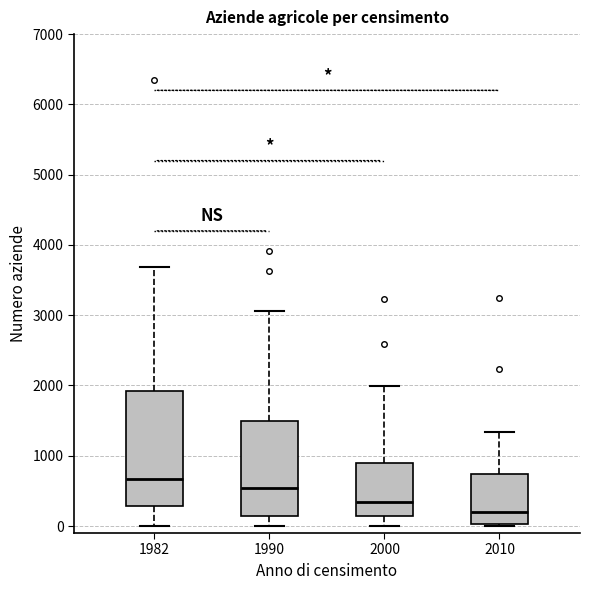

Where does the median line of the box at x = 1982 sit on the y-axis? The values are not printed on the chart, so give them approximately, as read against the axis.

700